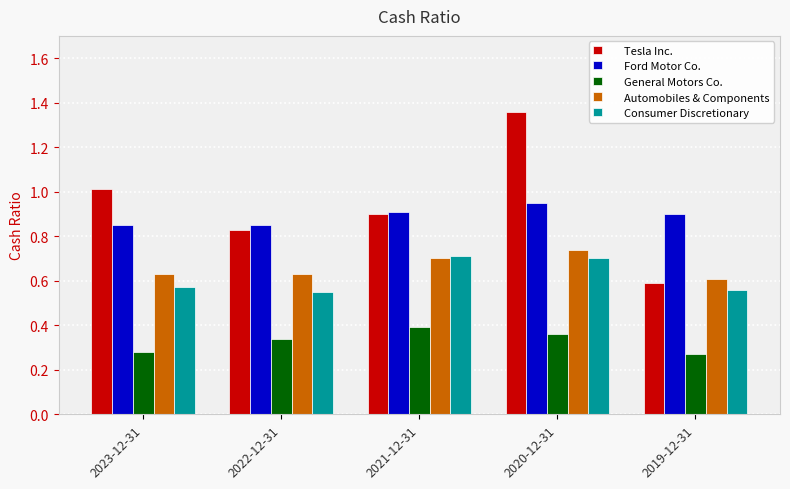

Which label corresponds to the largest value in the chart?

2020-12-31